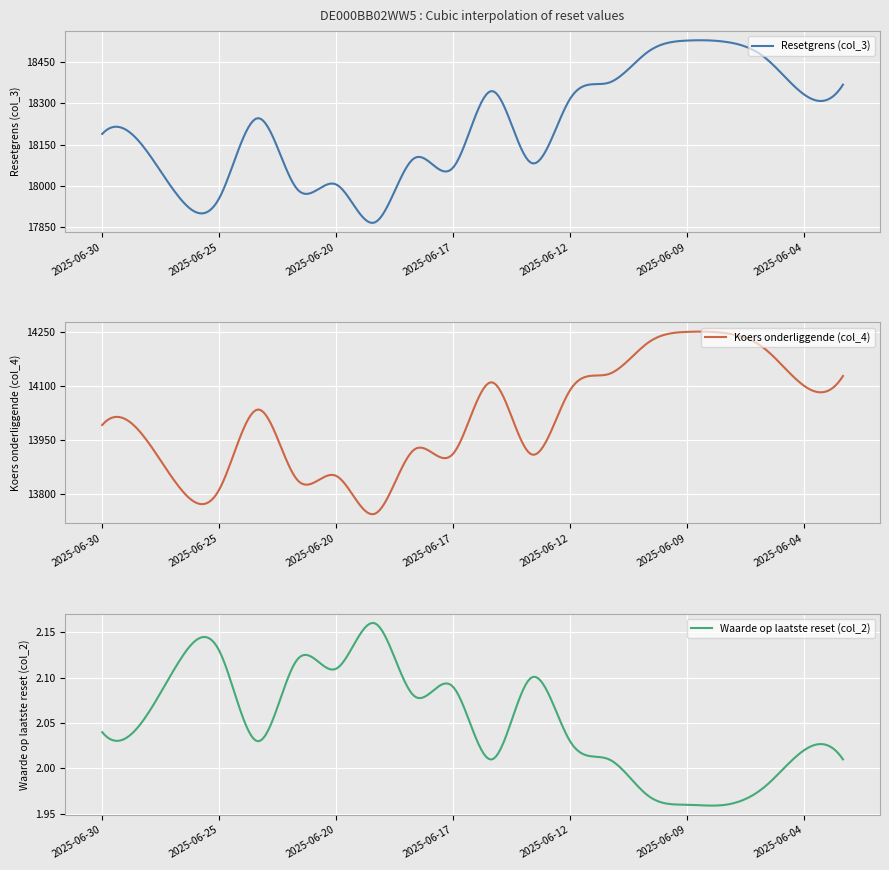

How many lines are shown in the chart?

3